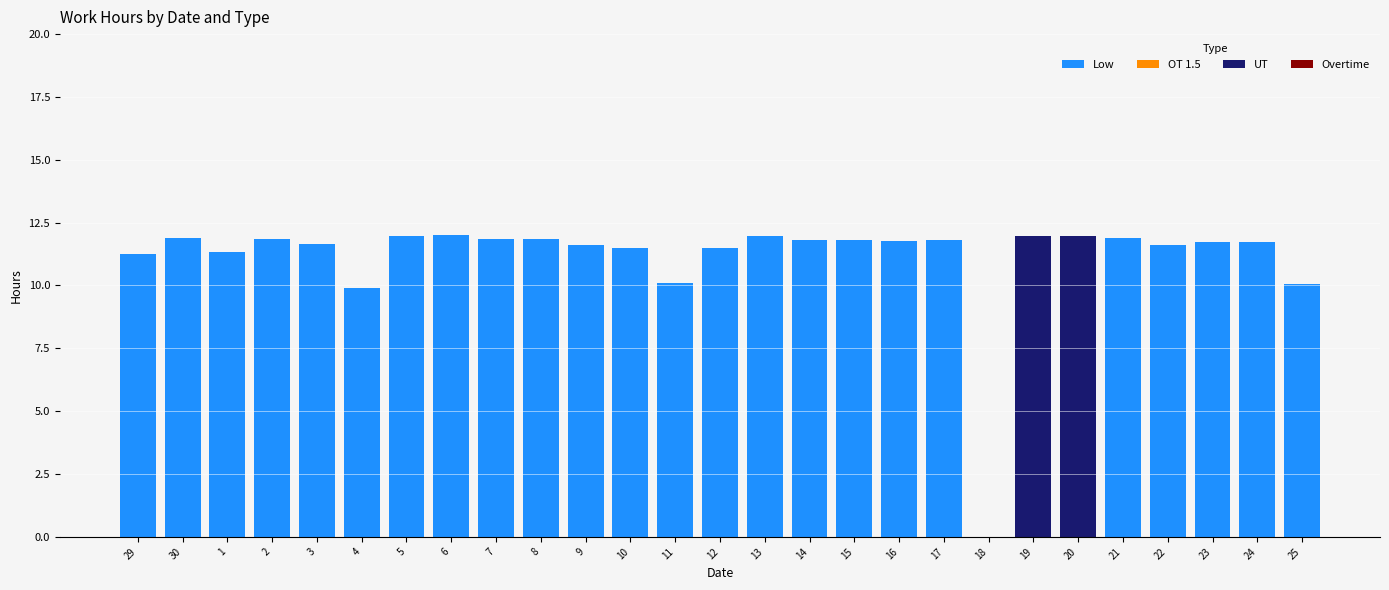

What is the total value across all series at 11?

10.1